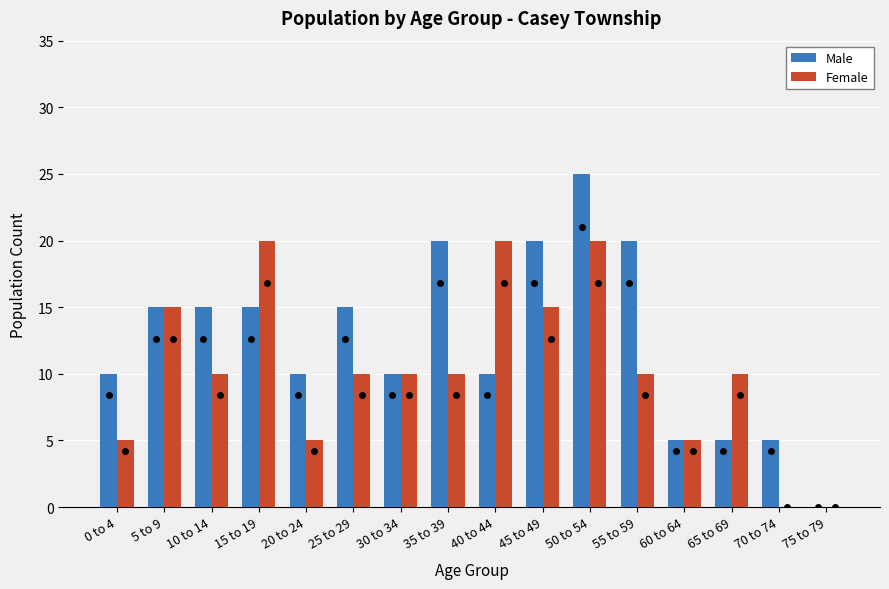

How many series are shown in this chart?

2